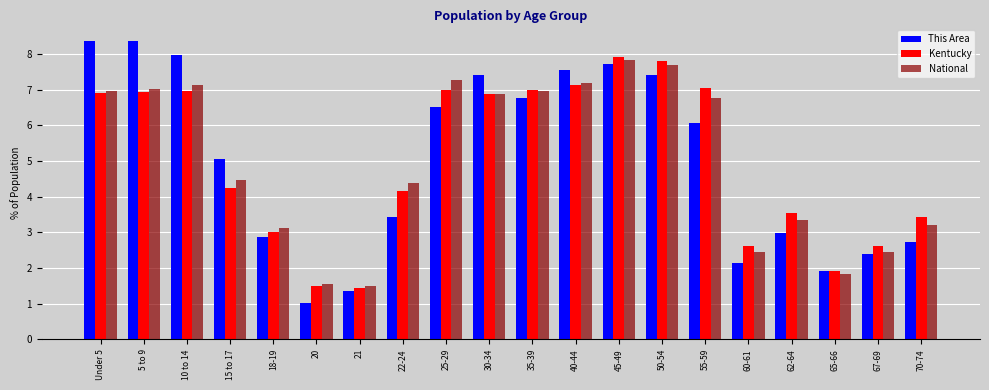

Rank the series by their maximum value, from highest to lowest.

This Area, Kentucky, National